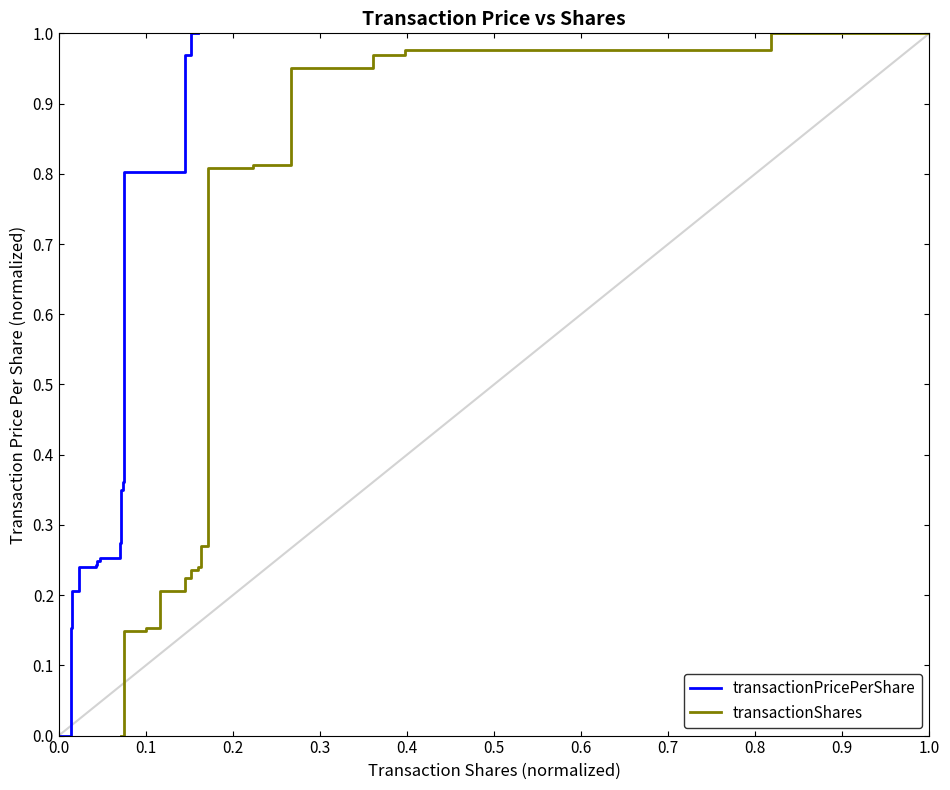

Between which two adjacent categories do transactionPricePerShare and transactionShares first intersect?

0.9 and 1.0